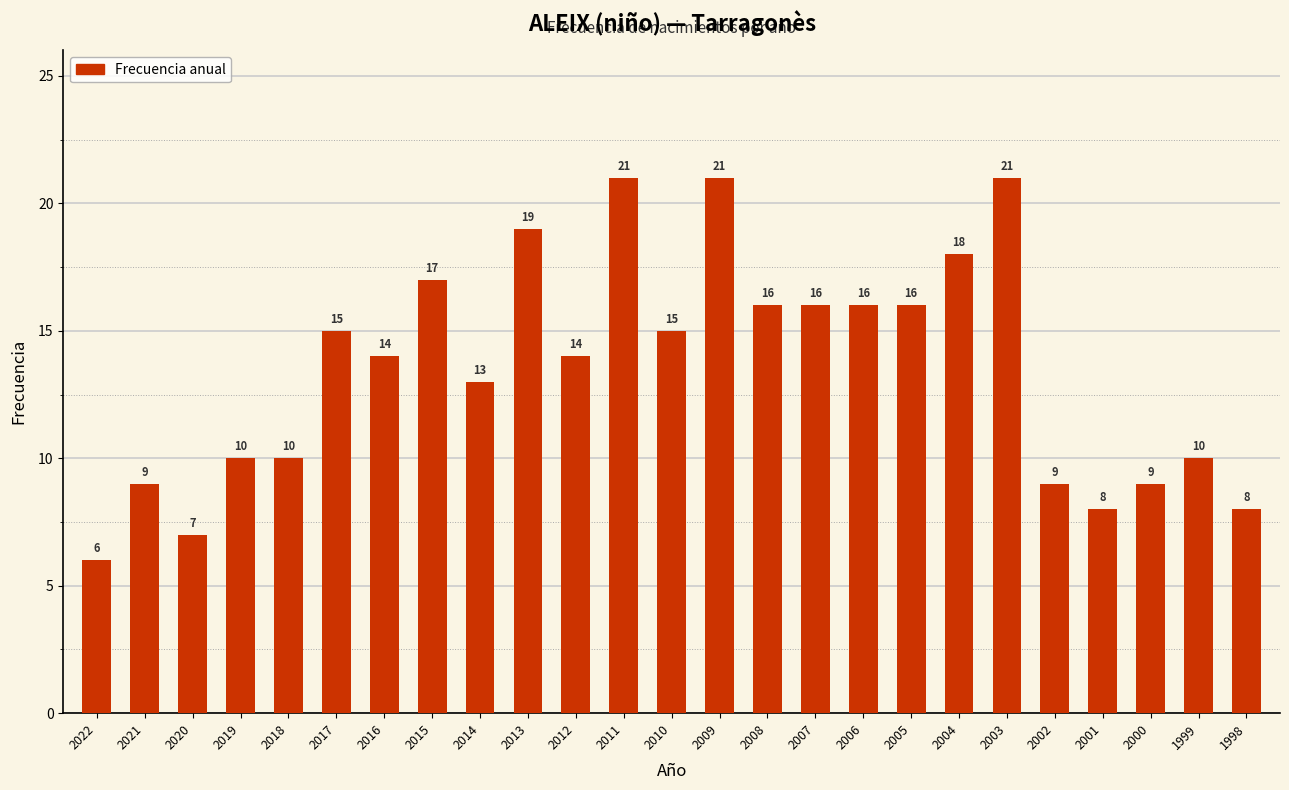

What is the difference between the maximum and minimum values?

15